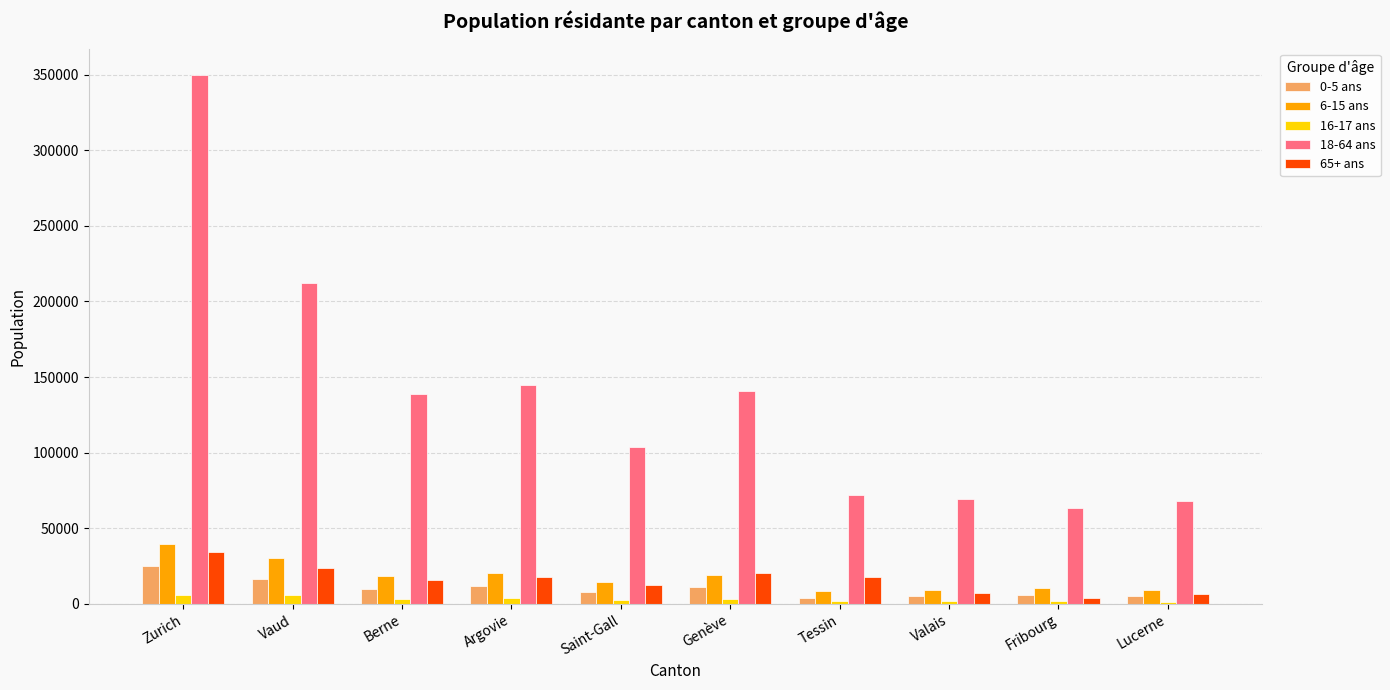

The 65+ ans series shows 20653 at Genève. True or false?

True